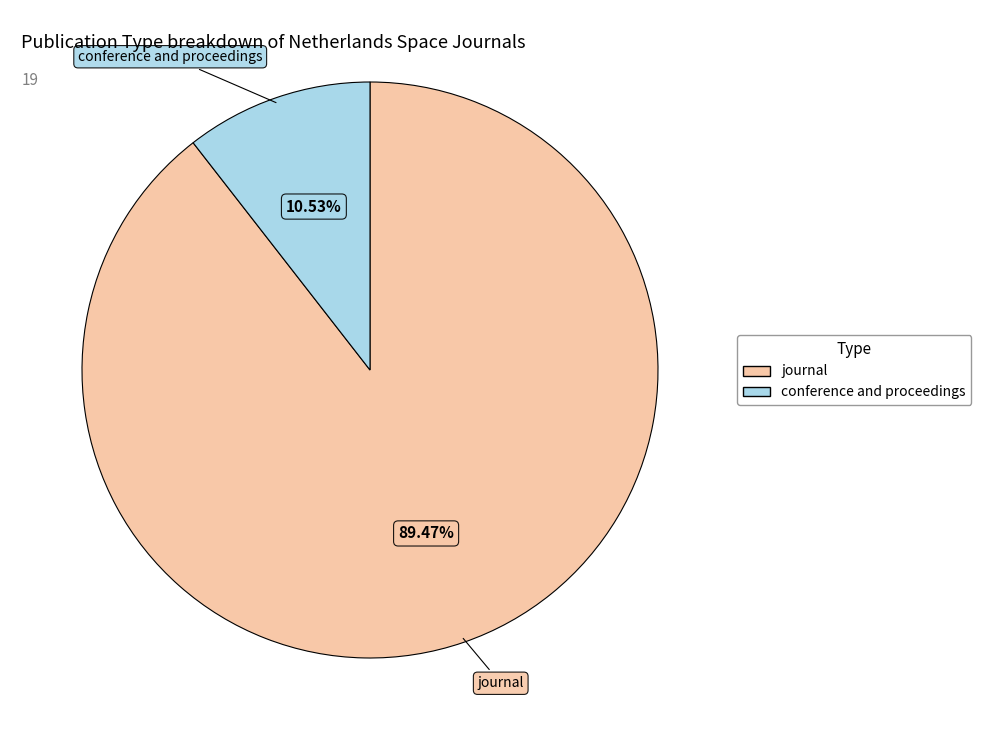

To the nearest percent, what portion does conference and proceedings represent?

11%